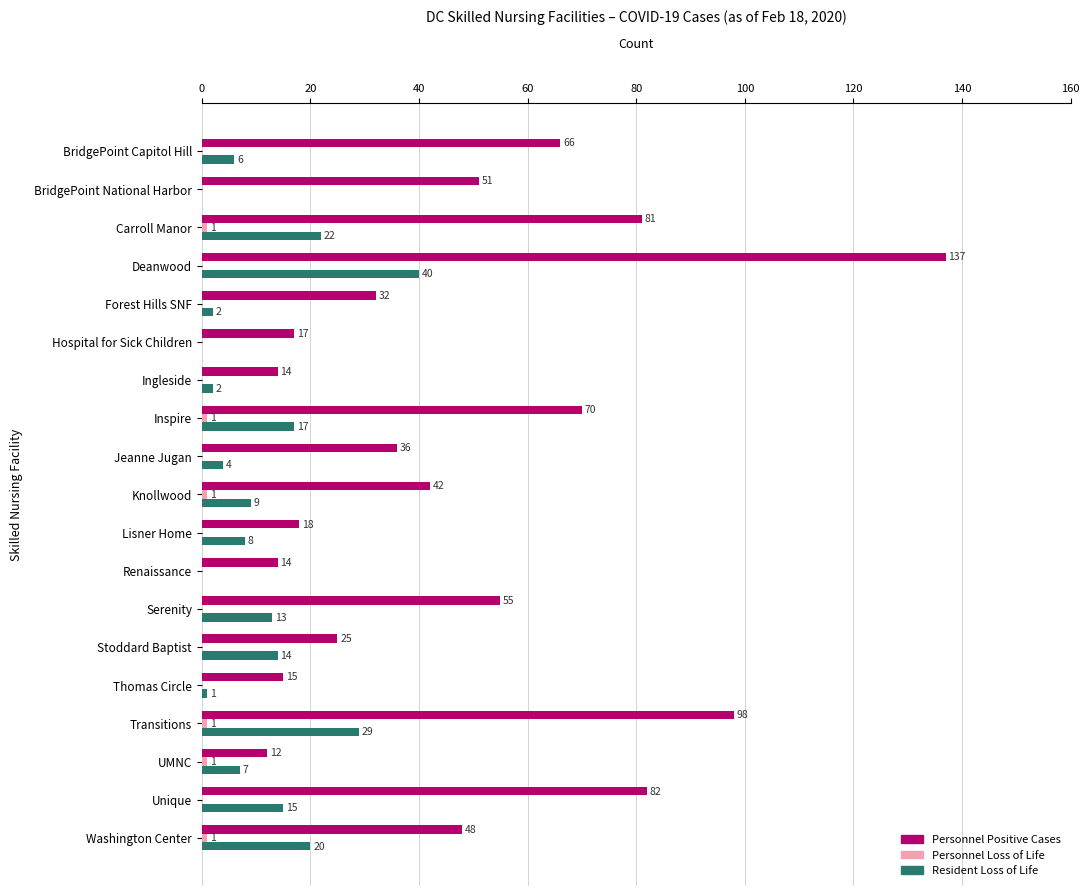

How many distinct data groups are displayed?

3